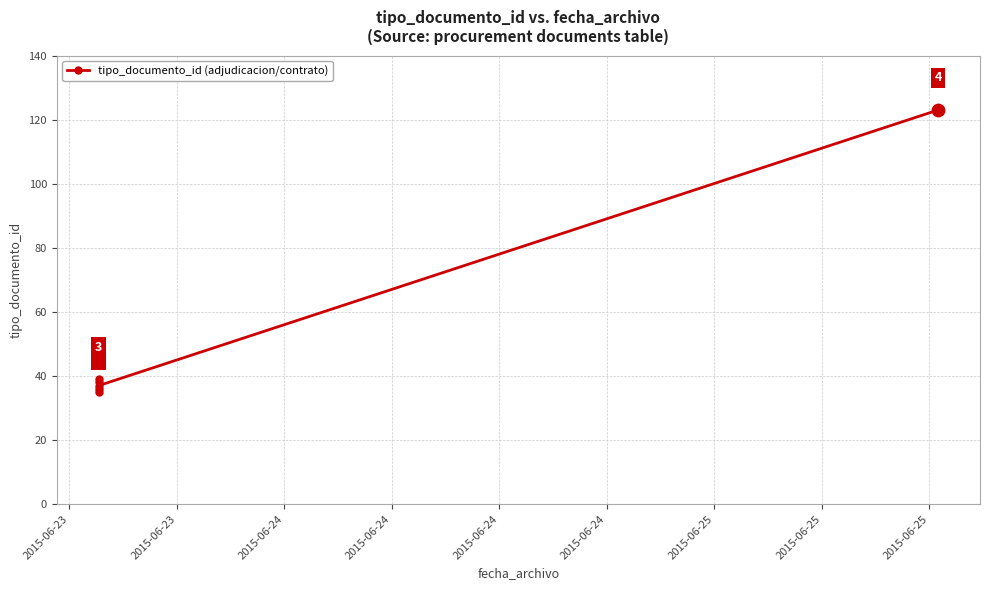

What is the ratio of the value at 2015-06-24 to the value at 2015-06-24?

3.3